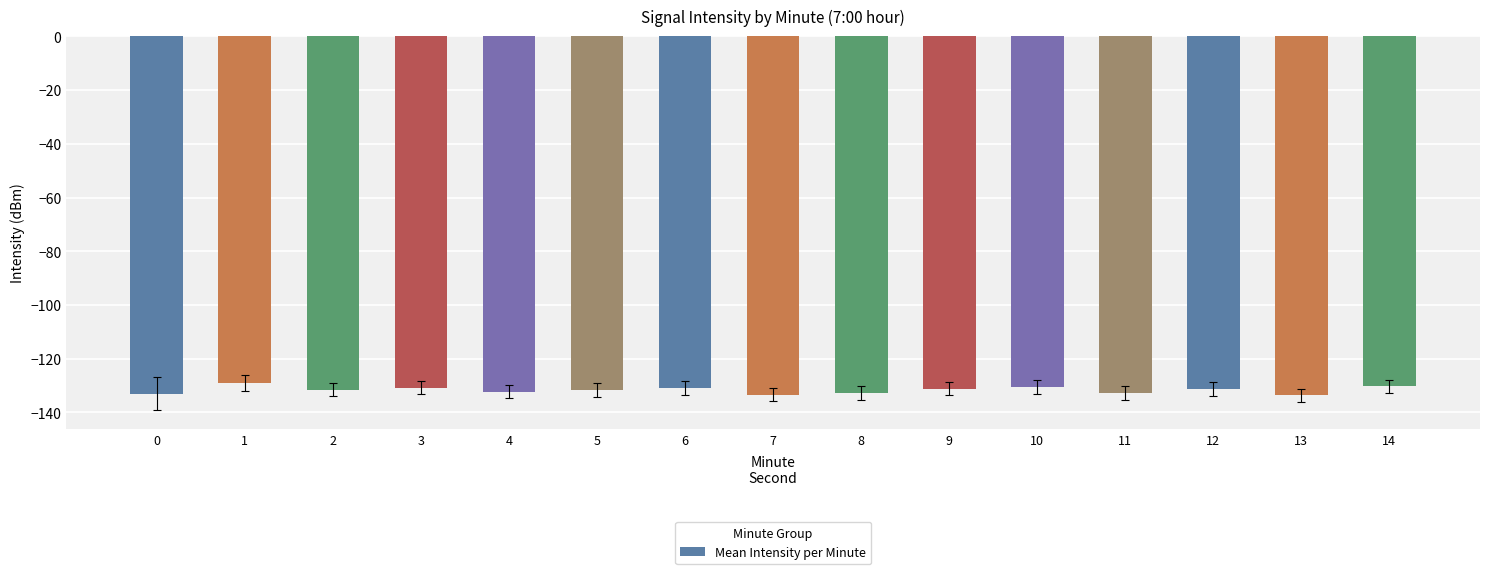

What is the value of the 9th bar from the left?

-132.7